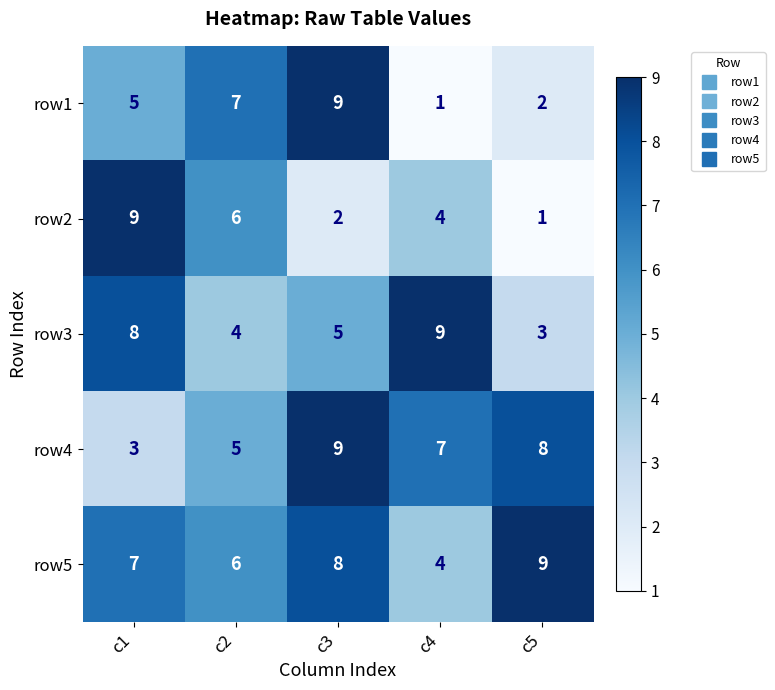

Reading right to left, list all the values displayed in this chart.

row1: 2	1	9	7	5
row2: 1	4	2	6	9
row3: 3	9	5	4	8
row4: 8	7	9	5	3
row5: 9	4	8	6	7